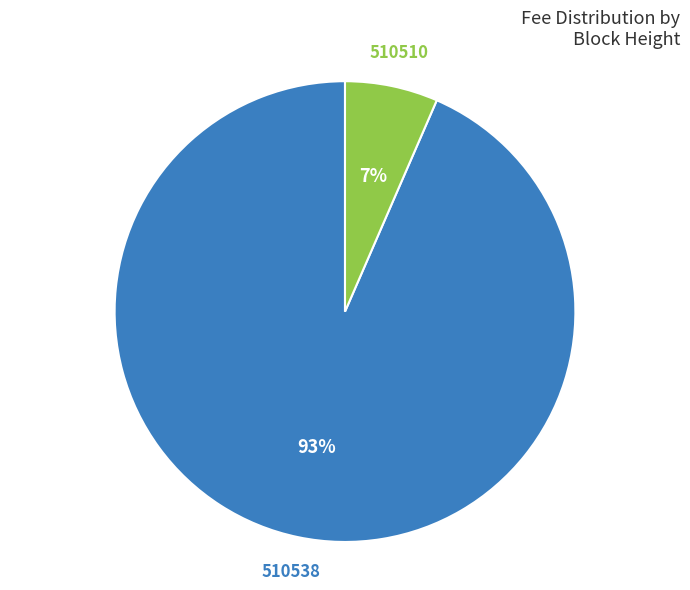

How many slices are in this pie chart?

2